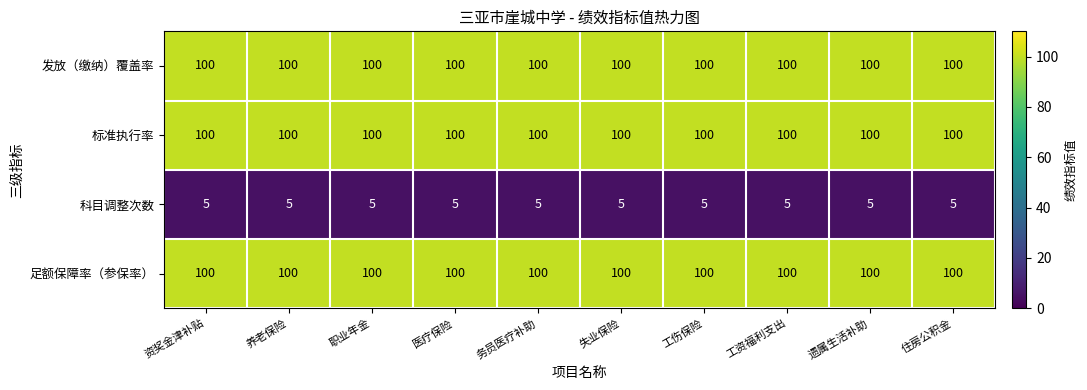

What is the greatest value displayed?

100